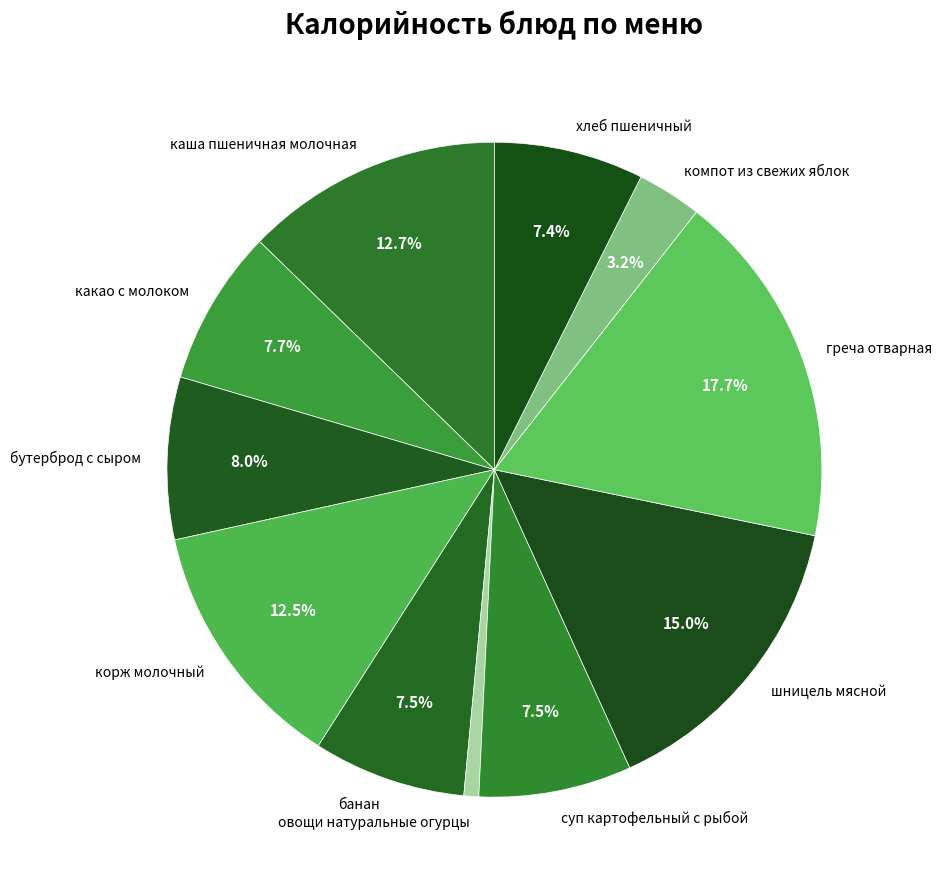

What is the ratio of the value at бутерброд с сыром to the value at банан?

1.1